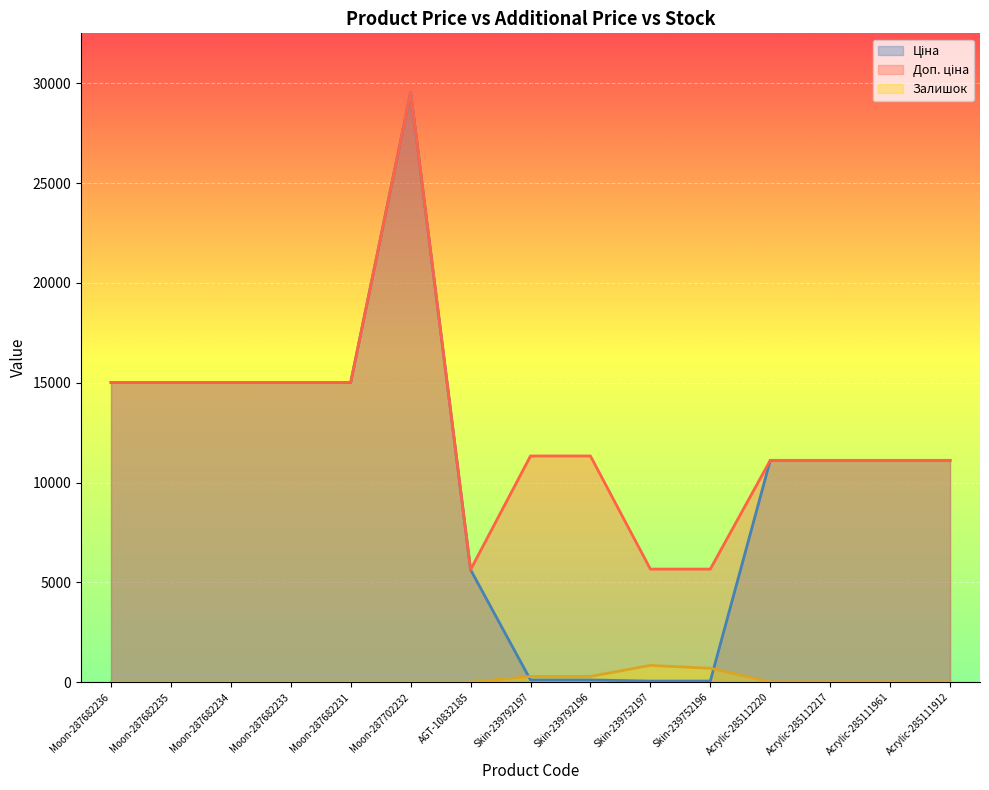

What is the greatest value displayed?

29548.9